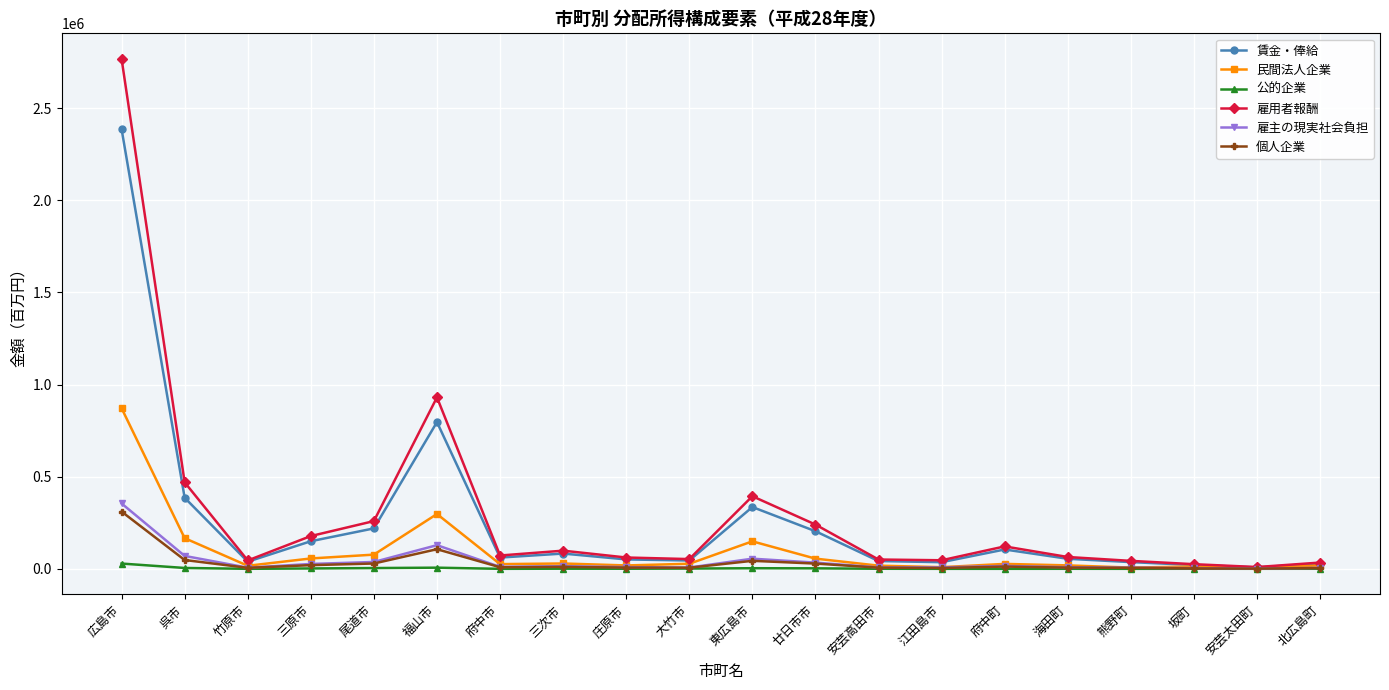

Which series has the widest spread of values?

雇用者報酬